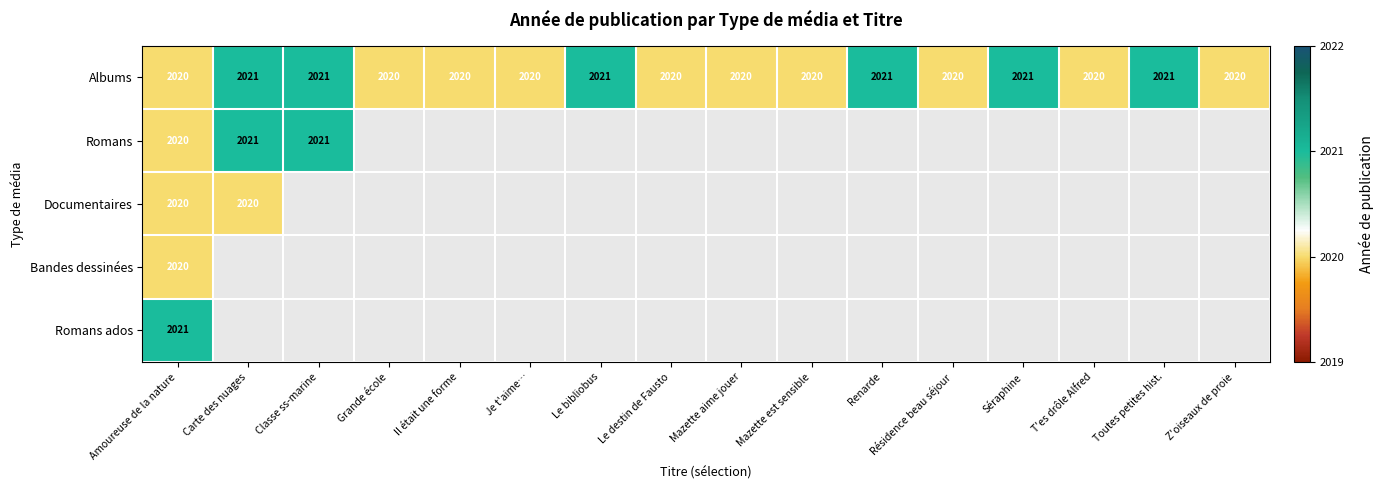

Is it true that Bandes dessinées equals 2020 at Amoureuse de la nature?

True